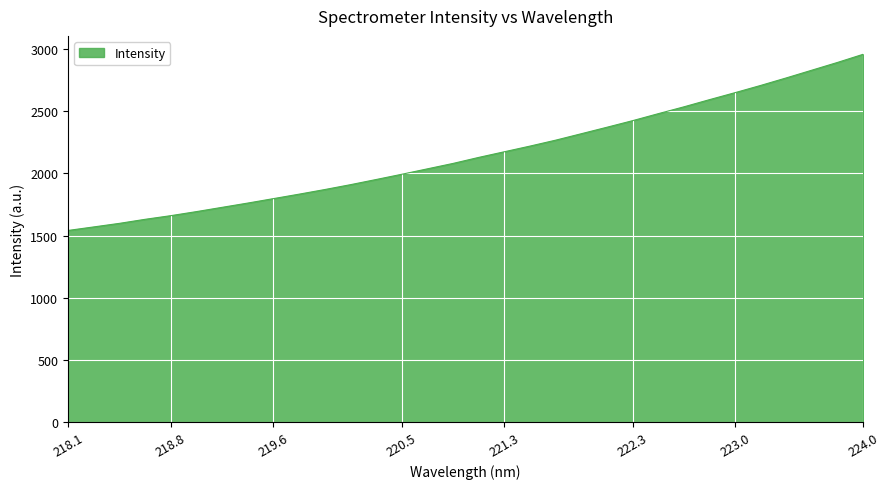

What is the difference between the maximum and minimum values?

1417.8